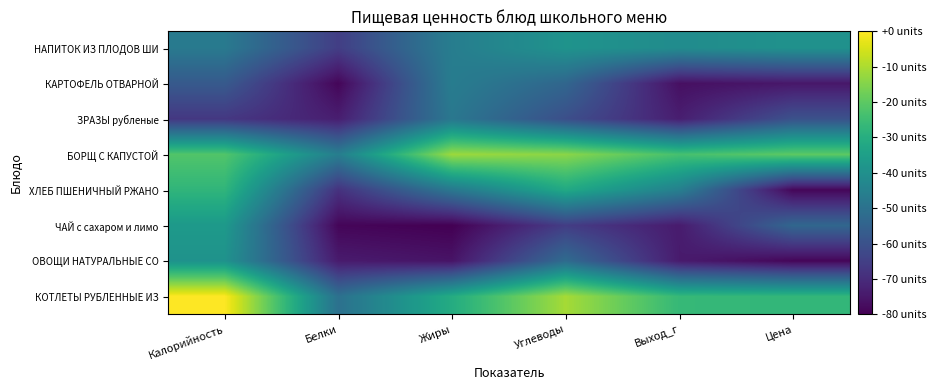

Count the number of data series in this chart.

8